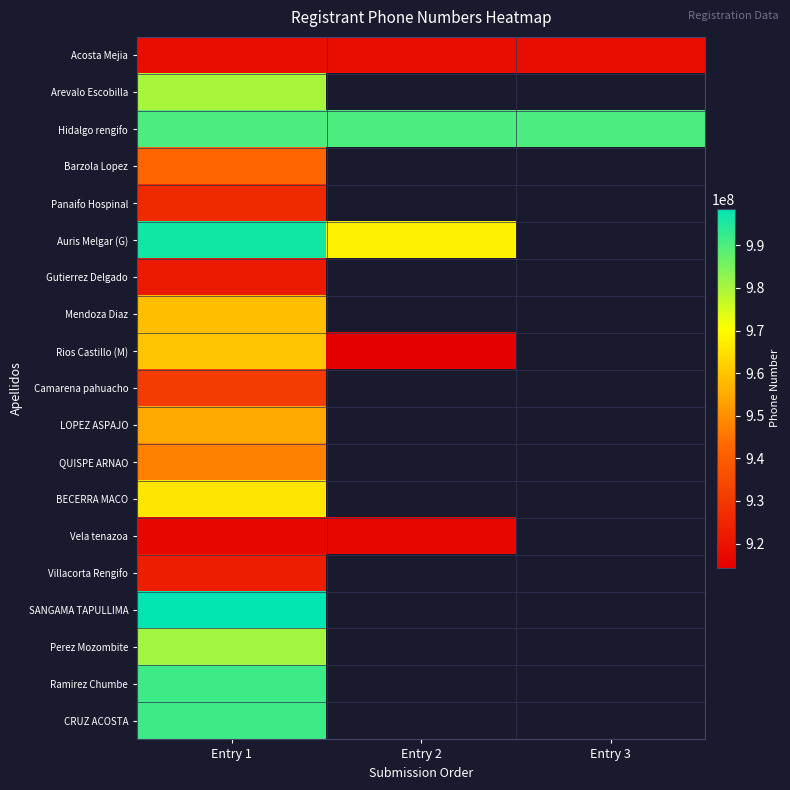

Which has a higher value, Entry 1 or Entry 3?

Entry 1